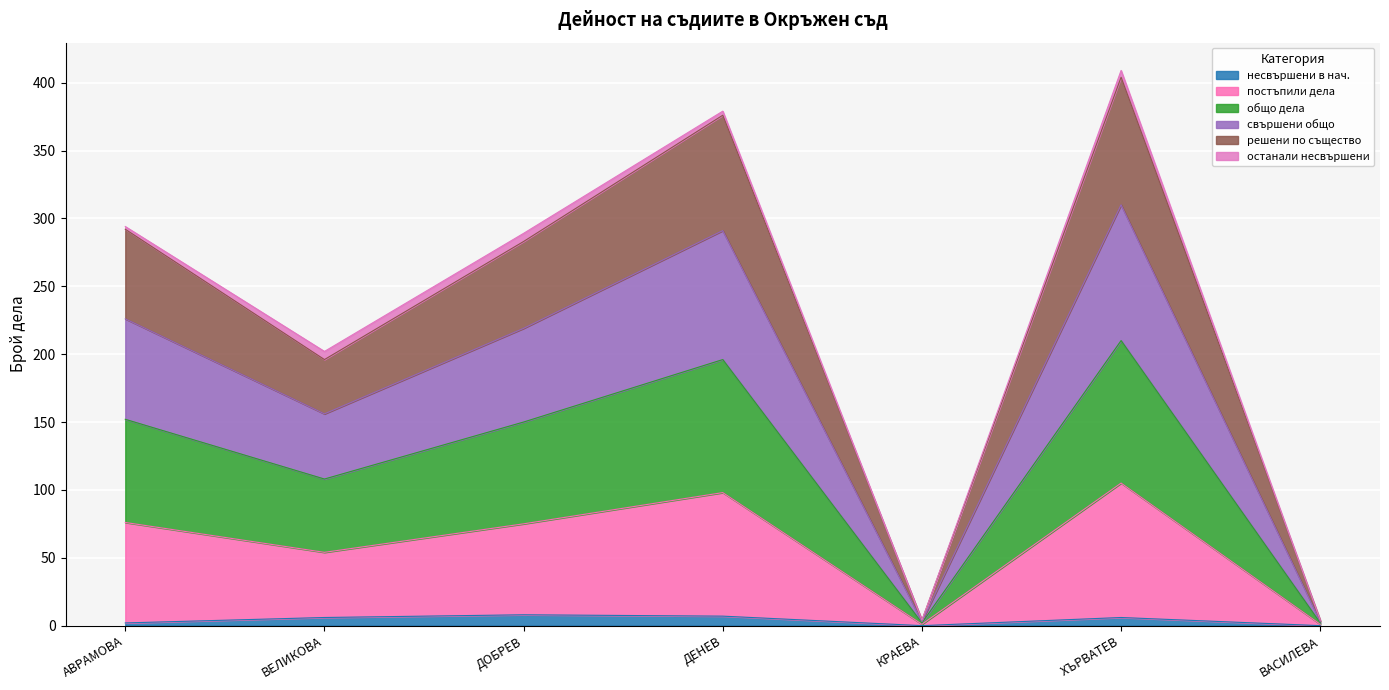

Does the chart display data point markers on the line(s)?

No